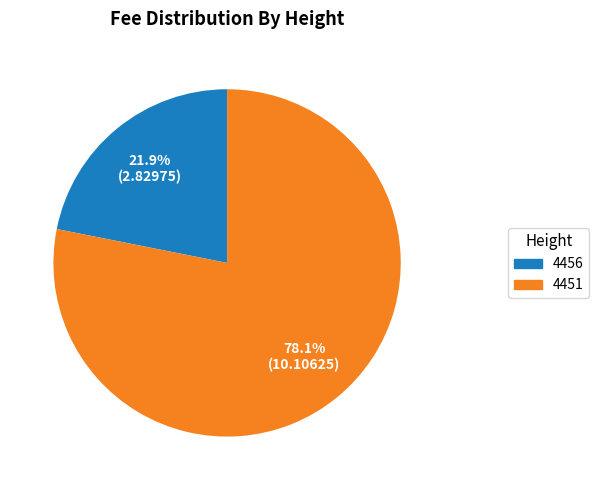

To the nearest percent, what is the difference between the largest and smallest slice percentages?

56%